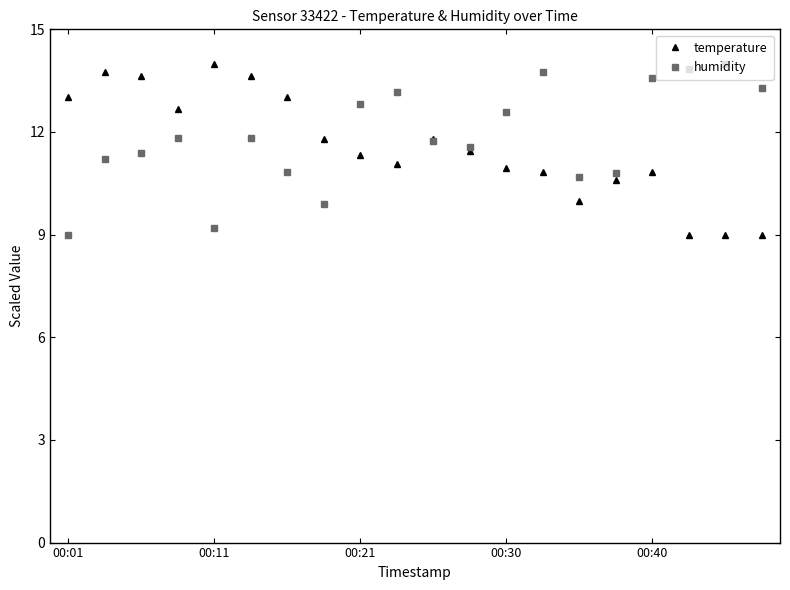

Which series ends up on top after the final intersection of temperature and humidity?

humidity